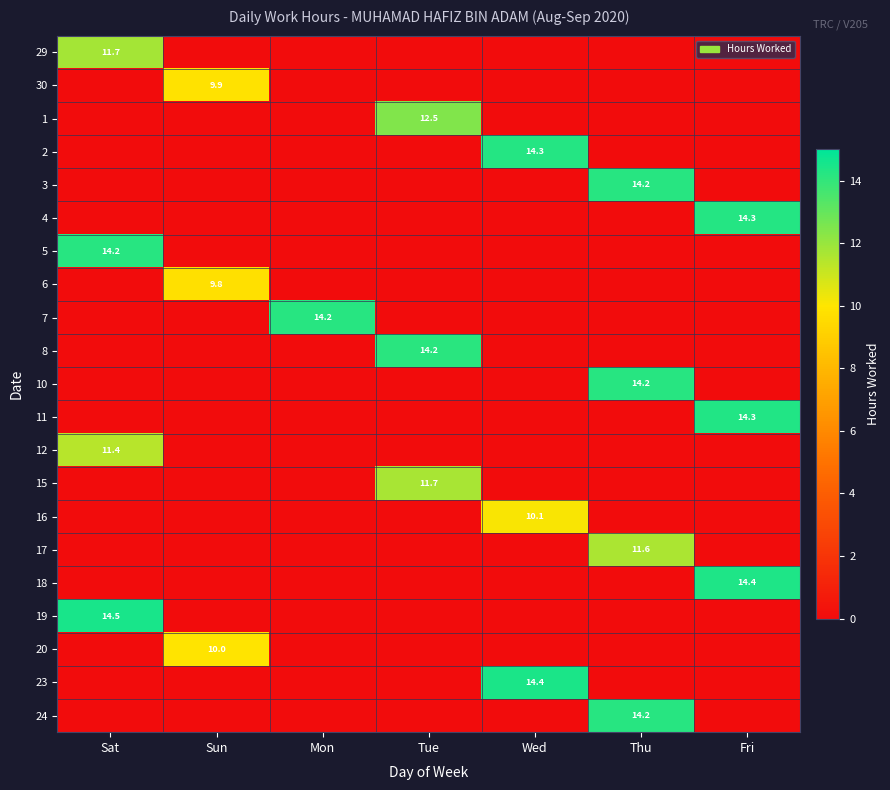

At how many categories does at least one series exceed 7?

7